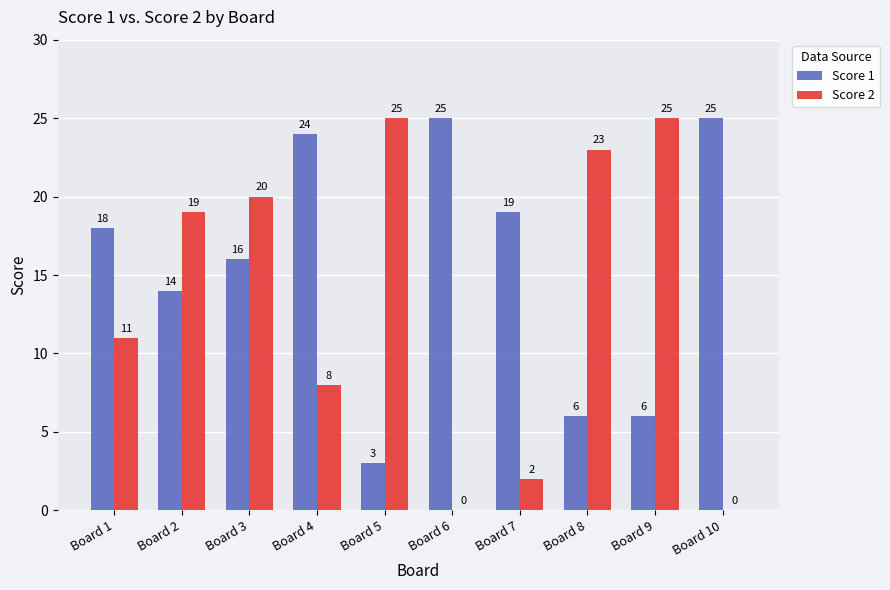

What are all the series names shown in the legend?

Score 1, Score 2